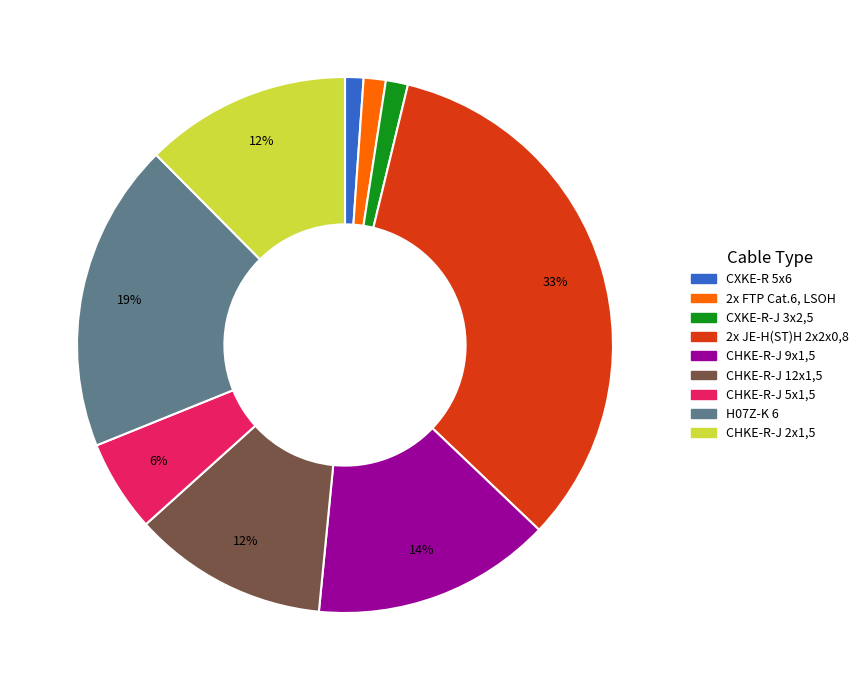

Is there any slice that represents more than half of the pie?

No